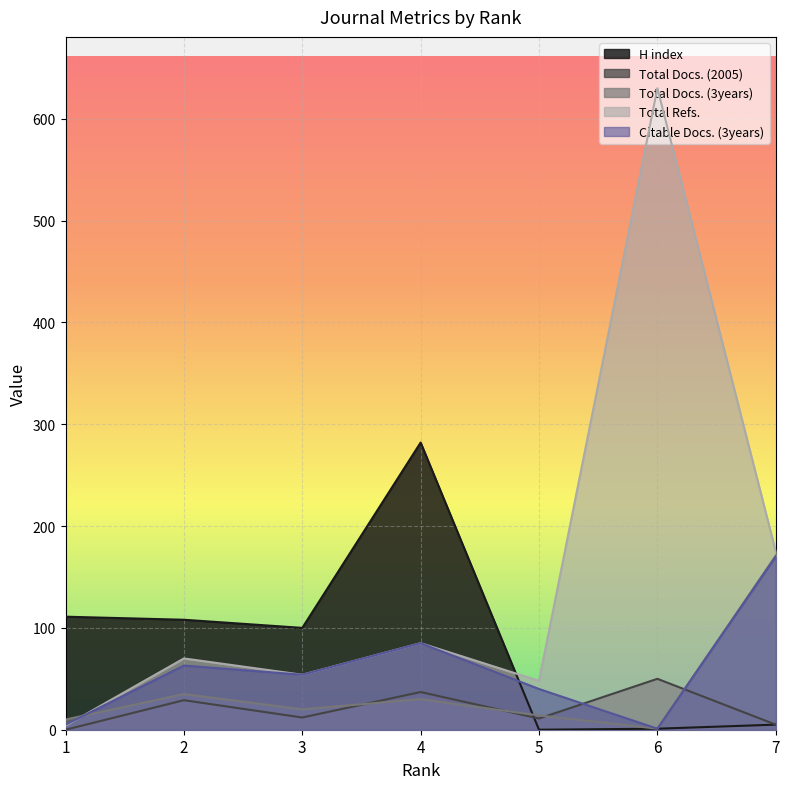

The Total Refs. series shows 57 at 7. True or false?

False